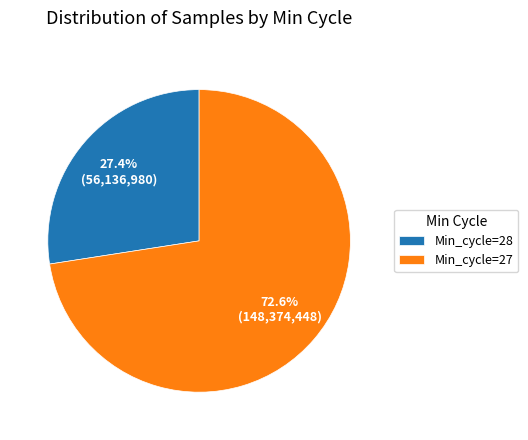

Between Min_cycle=28 and Min_cycle=27, which is larger?

Min_cycle=27